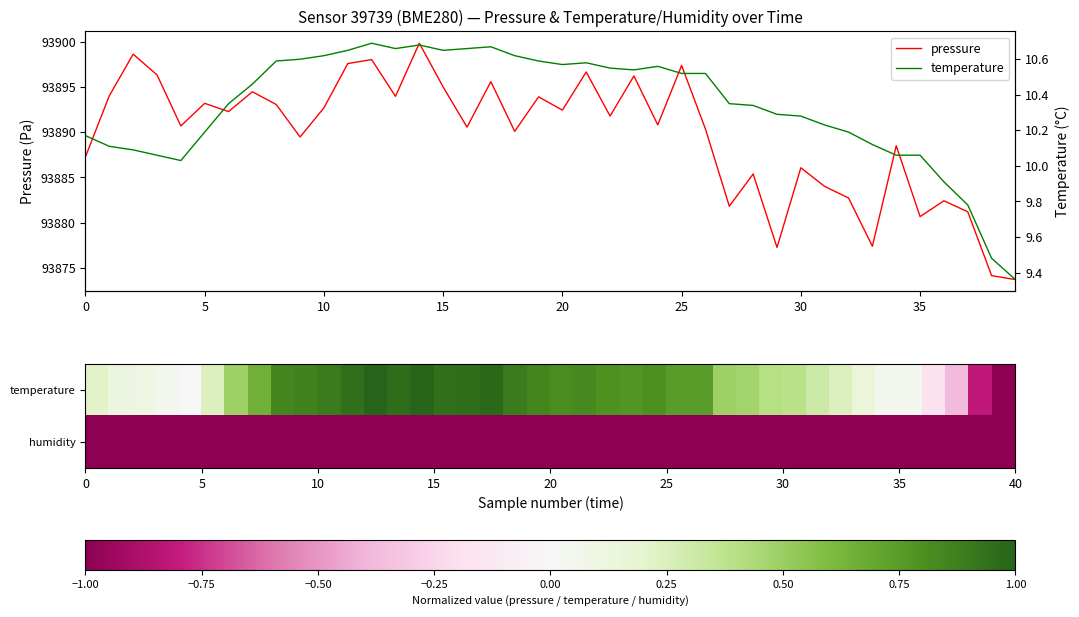

What is the lowest value of the pressure series?

93873.7